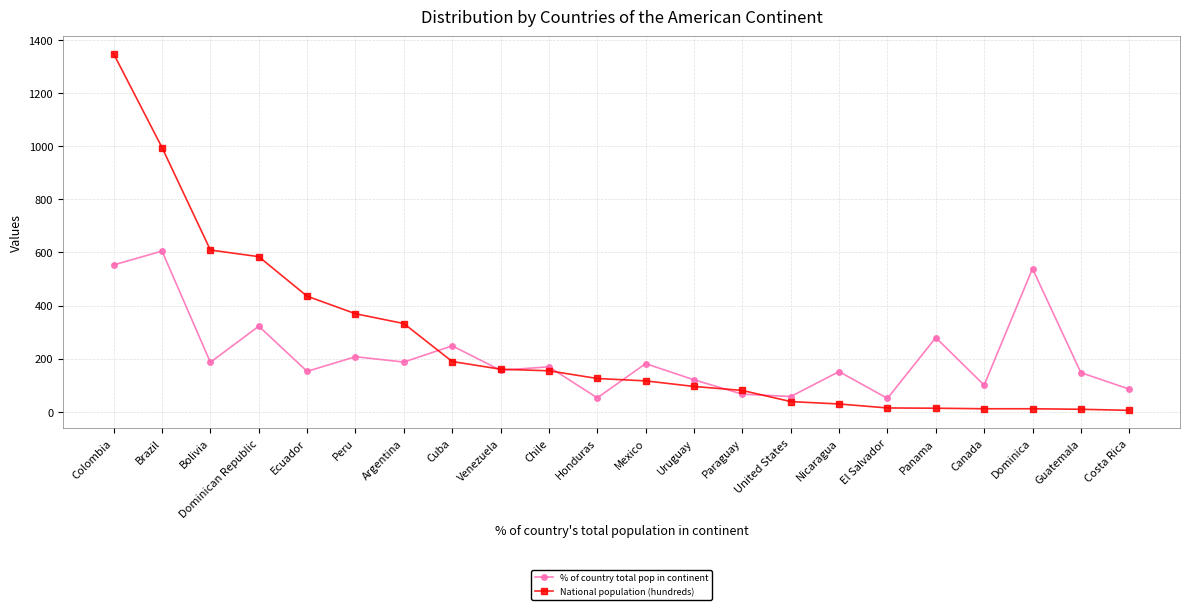

Count the number of data series in this chart.

2